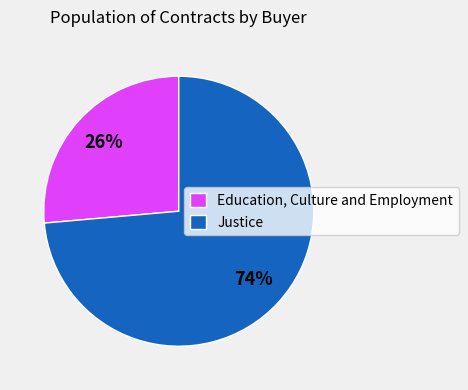

Count the number of slices in the pie.

2